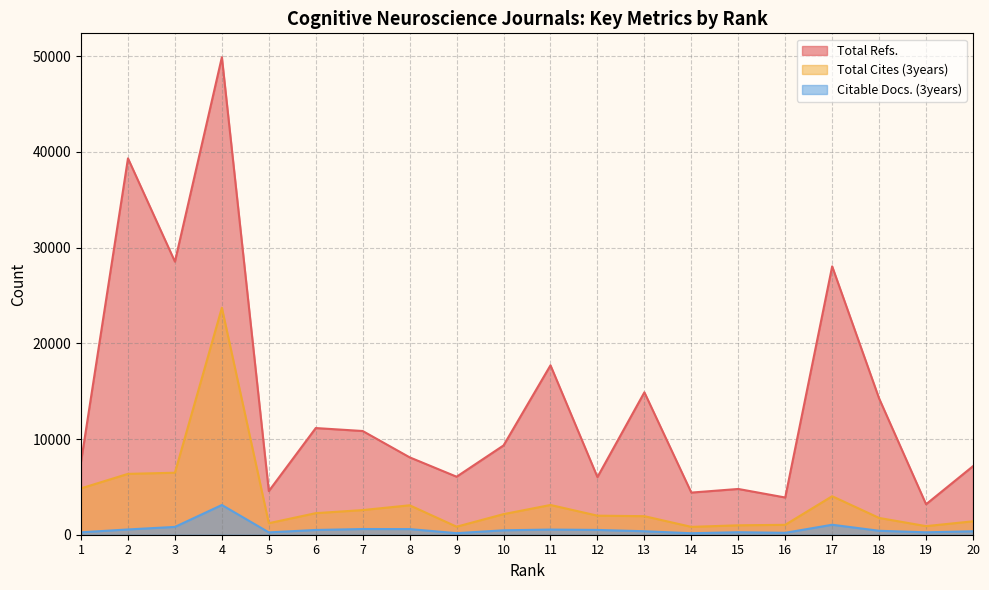

What is the difference between the maximum and second lowest values in the Citable Docs. (3years) series?

2943